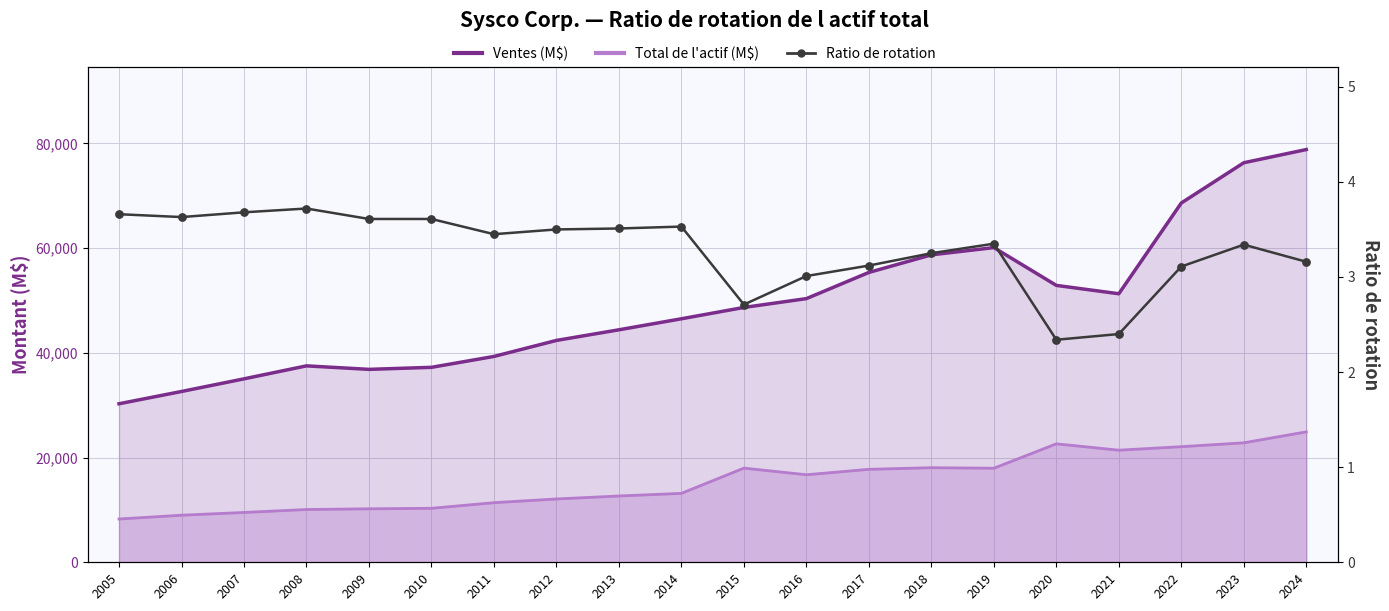

At which category is the sum across all series the highest?

2024